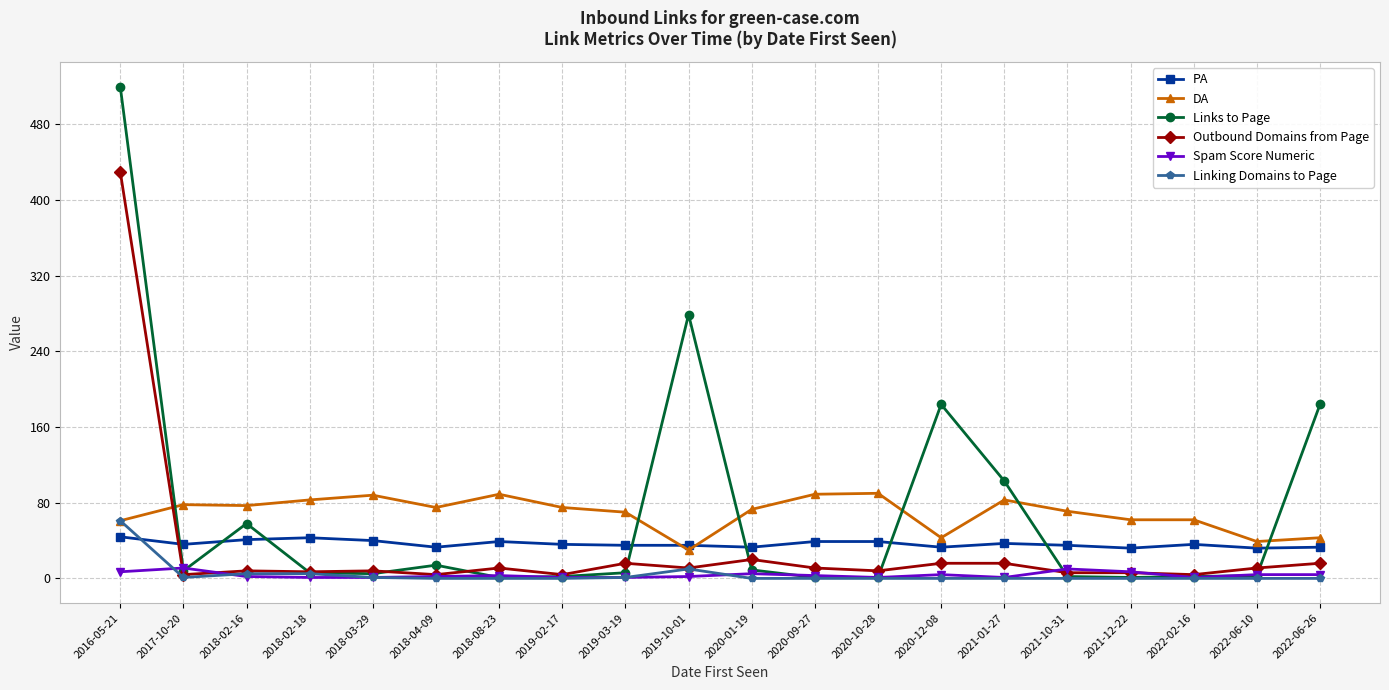

What is the value of the DA point at the 8th from the left?

75